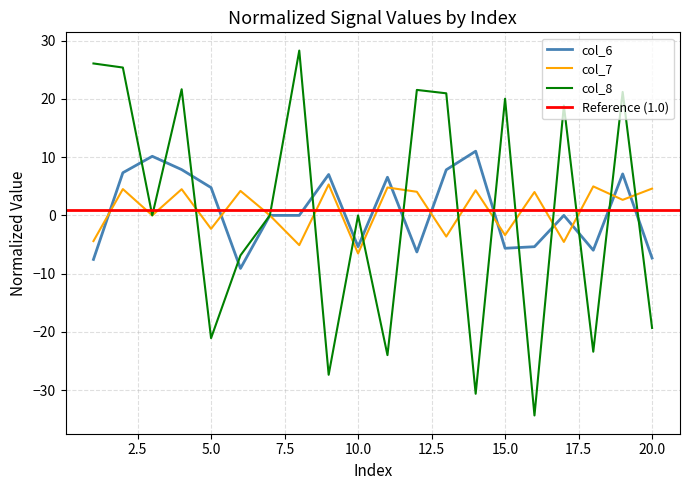

How many positive values does the col_7 series have?

11